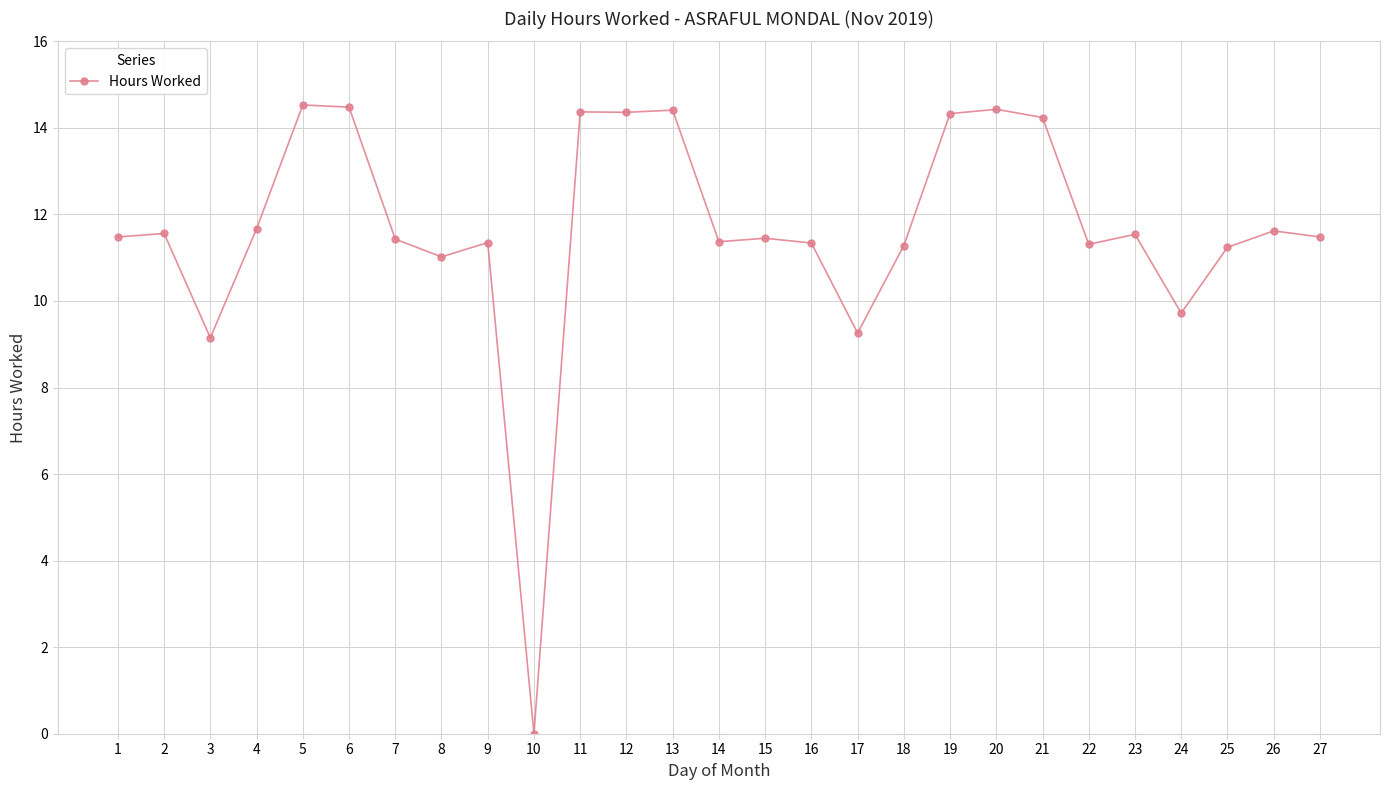

Does the chart have visible grid lines?

Yes